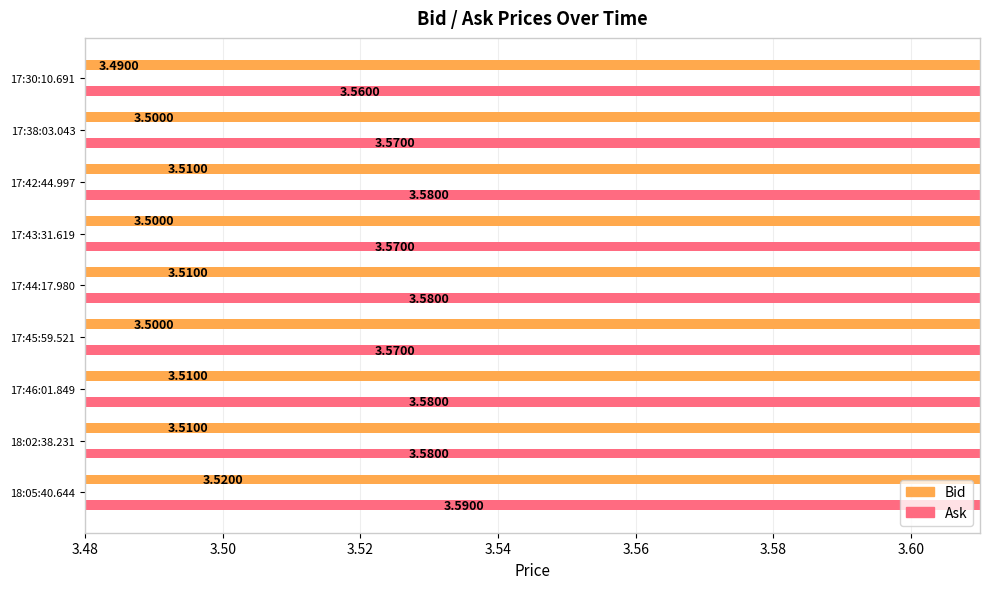

Does the chart contain stacked bars?

No